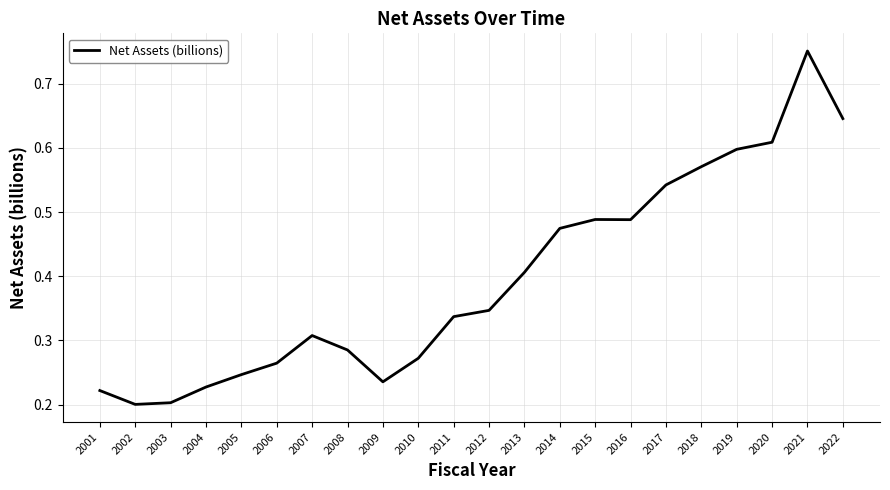

What is the change in value from 2013 to 2019?

+0.2